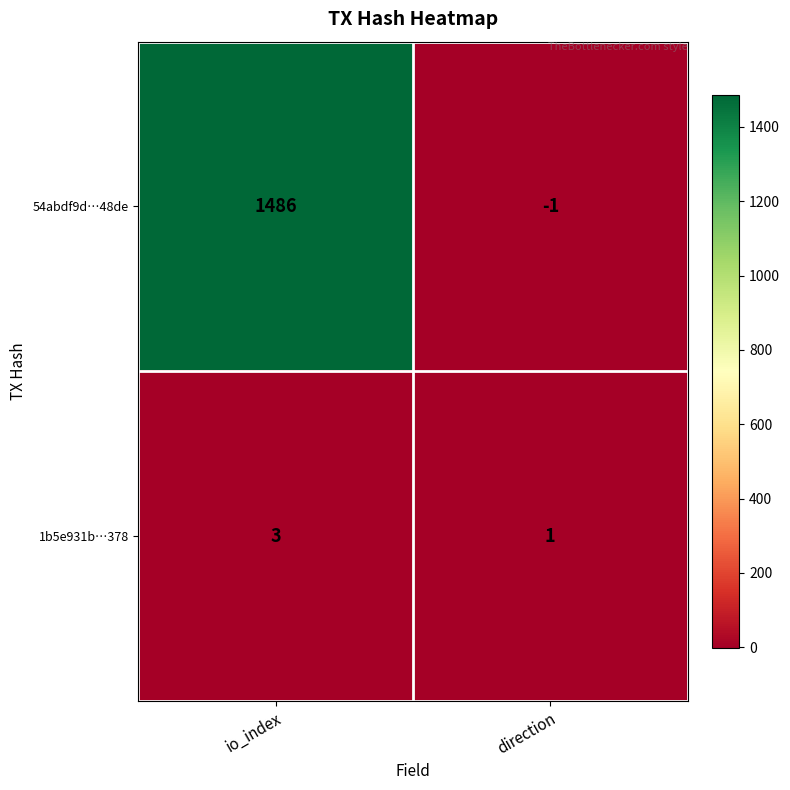

At which label is 54abdf9d…48de closest to 742?

direction